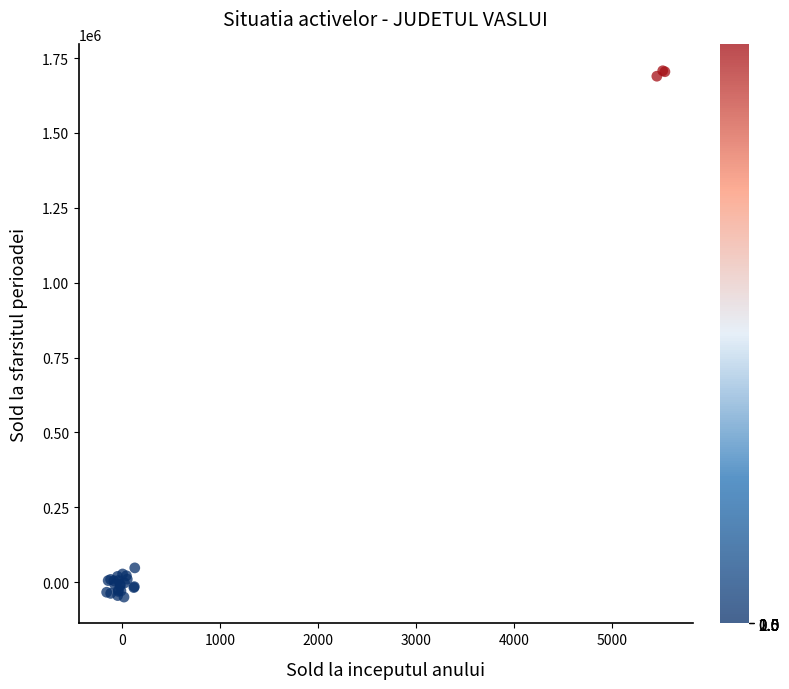

What Y value in the scatter plot is closest to 828809?

47369.2